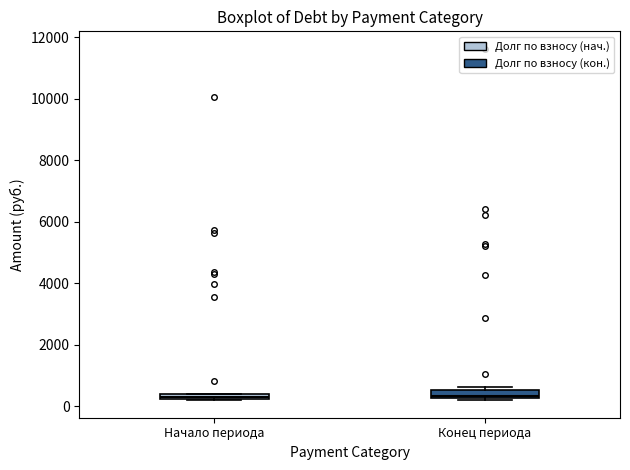

Where is the upper edge of the box for Конец периода on the y-axis? The values are not printed on the chart, so give them approximately, as read against the axis.

600